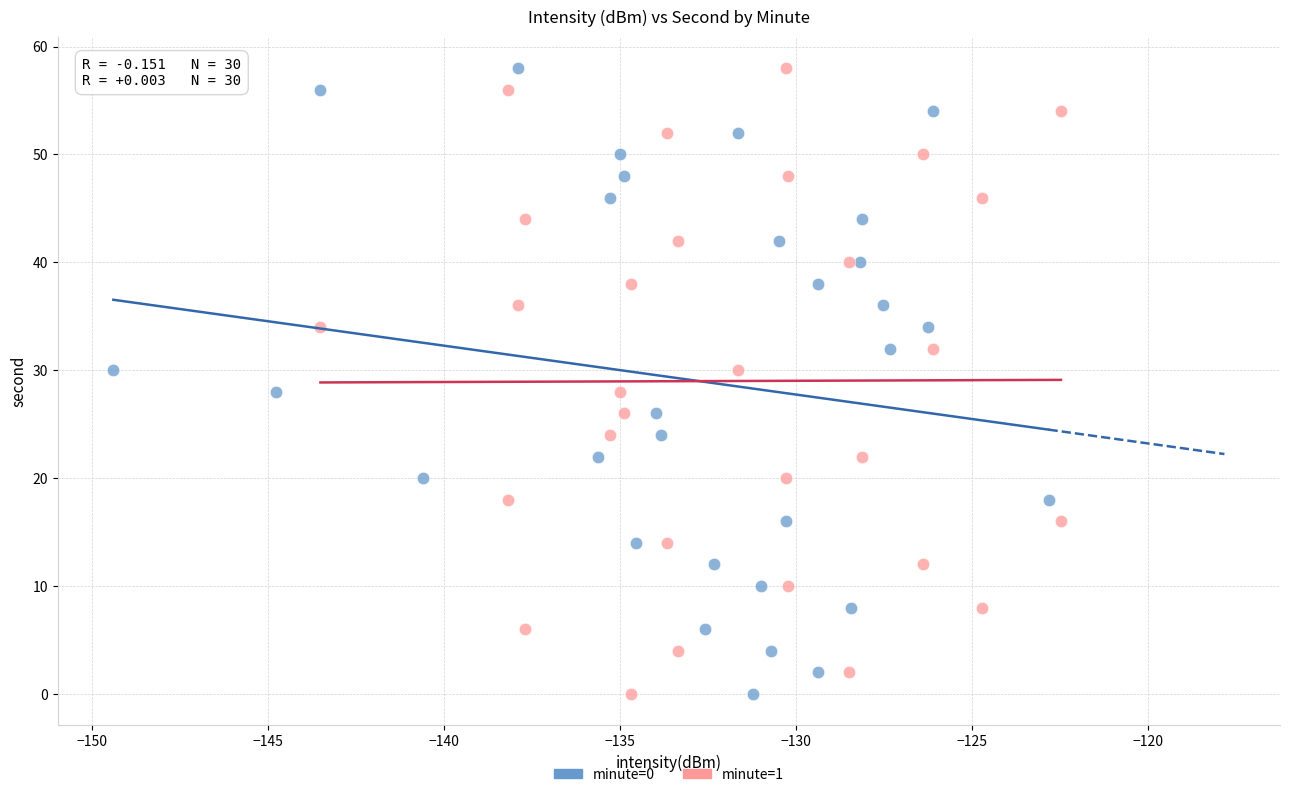

What are all the series names shown in the legend?

minute=0, minute=1